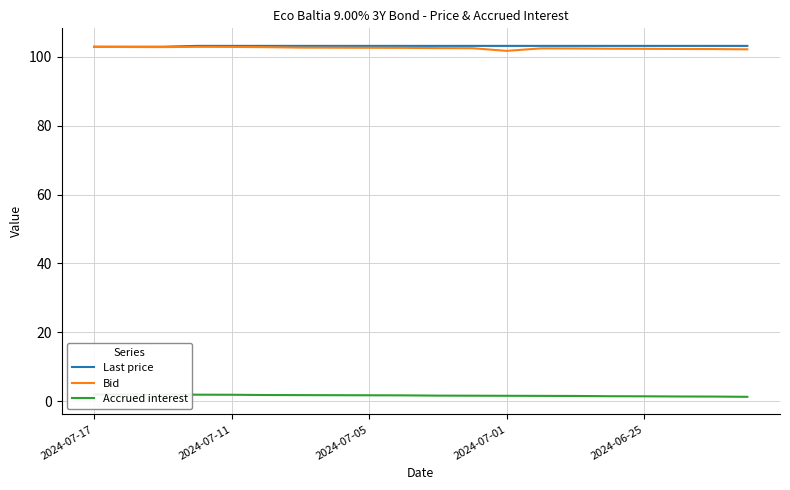

Read the Bid value at 11.

102.5